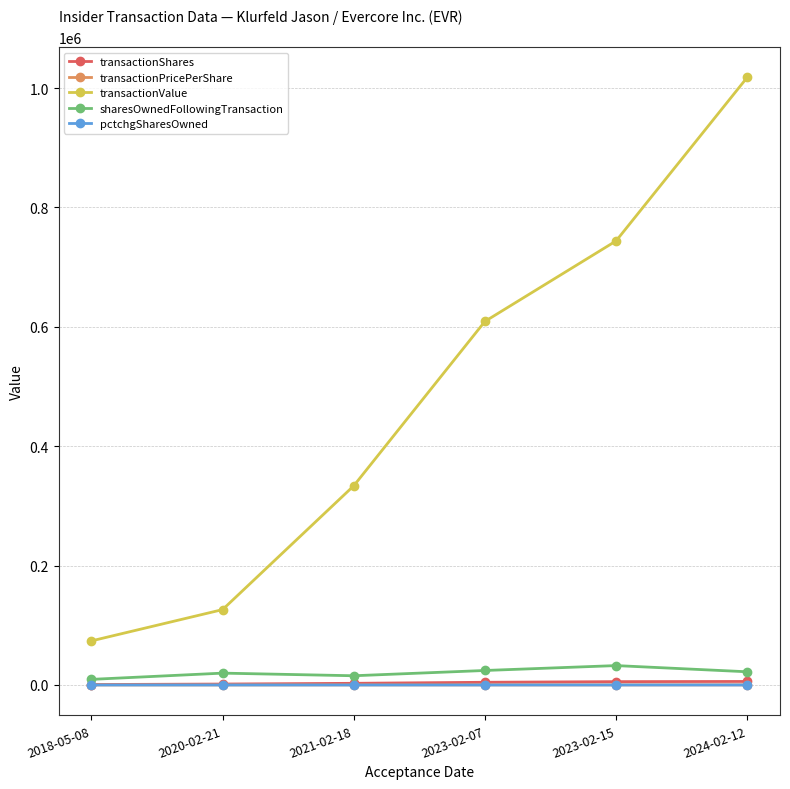

What is the total value across all series at 2018-05-08?

84044.0